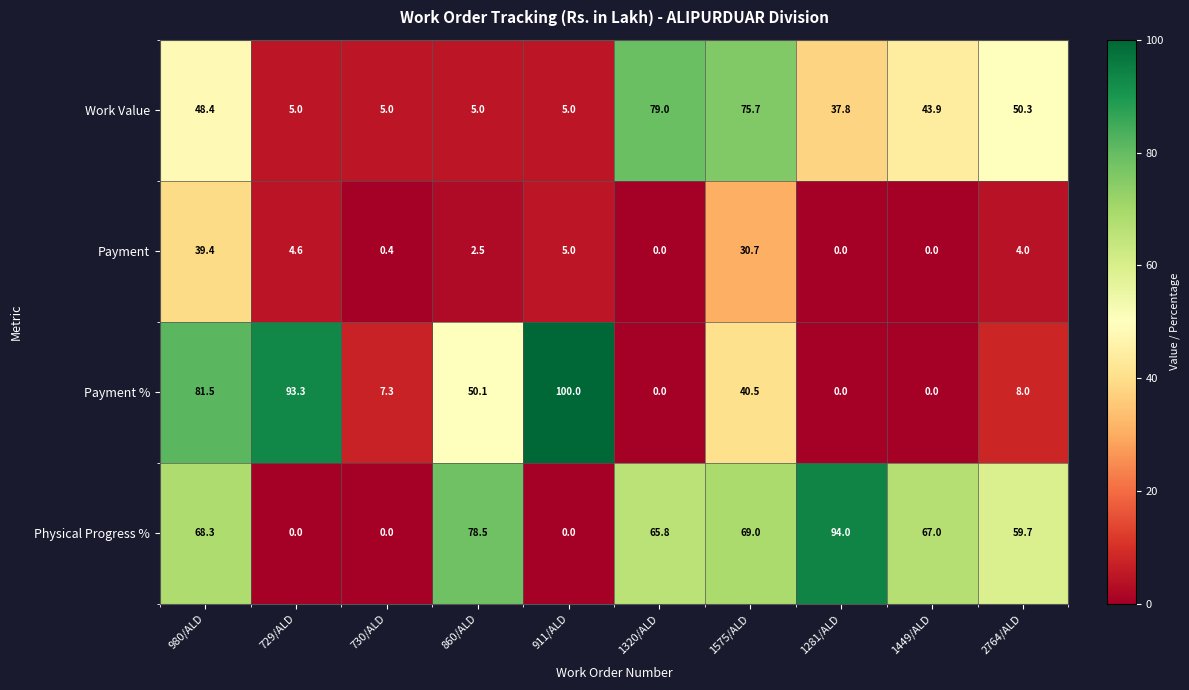

What is the difference between the Payment % values at 1320/ALD and 911/ALD?

100.0